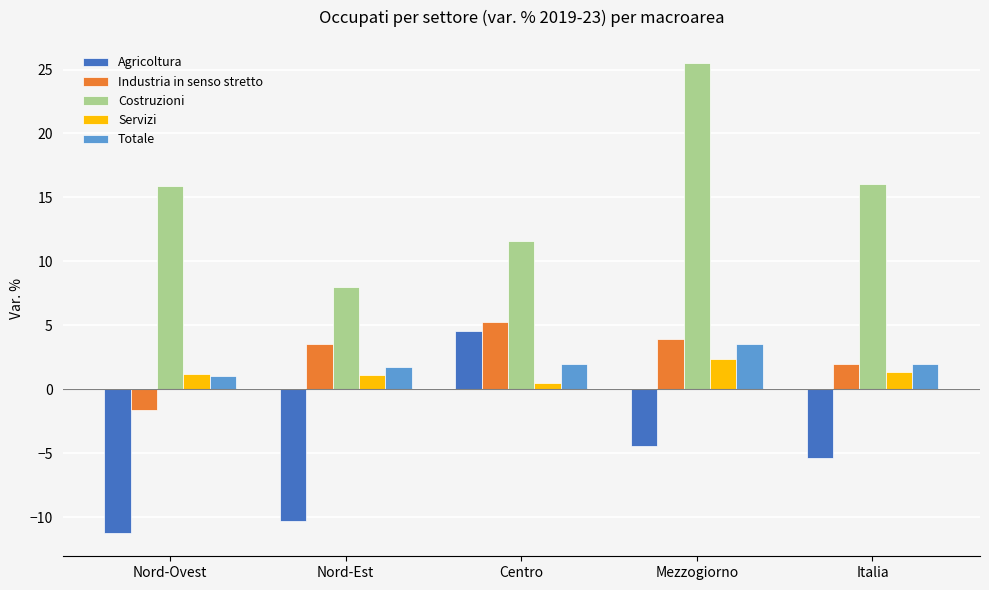

What is the average value of the Industria in senso stretto series?

2.6